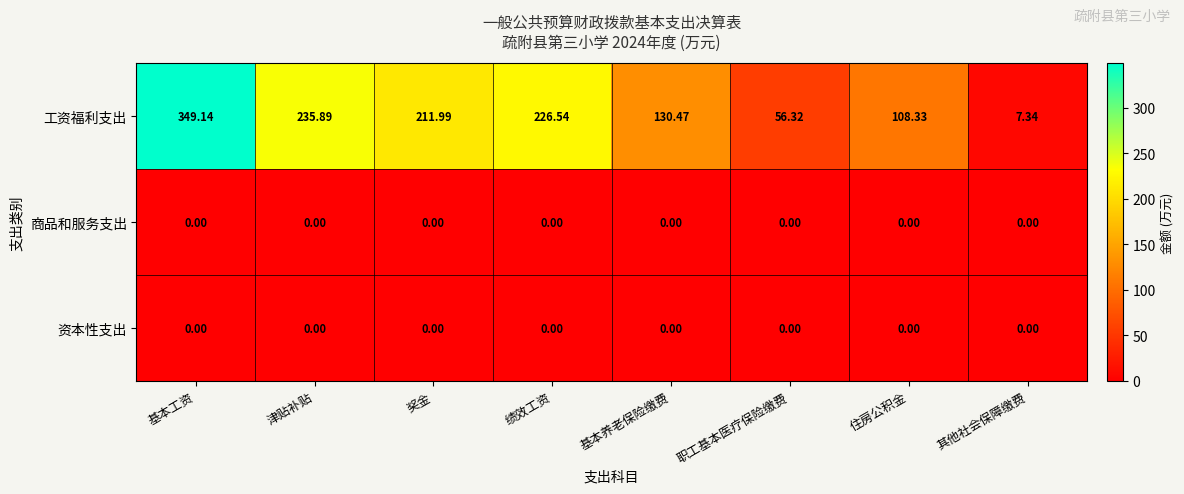

At which category is the sum across all series the highest?

基本工资